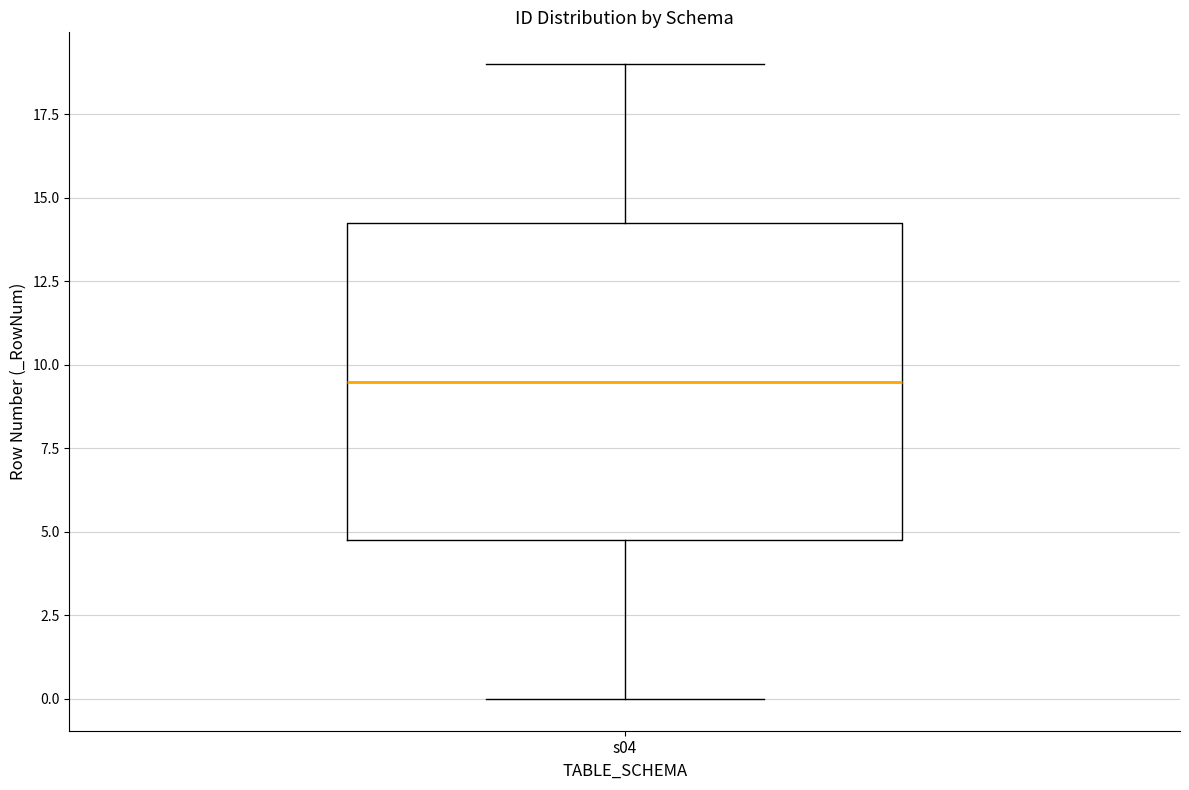

Read this box plot against the y-axis: the position of the median line, the range covered by the box, and the ends of both whiskers. The values are not printed on the chart, so give them approximately, as read against the axis.

median 9.5, box 5.0 to 14.5, whiskers 0.0 to 19.0